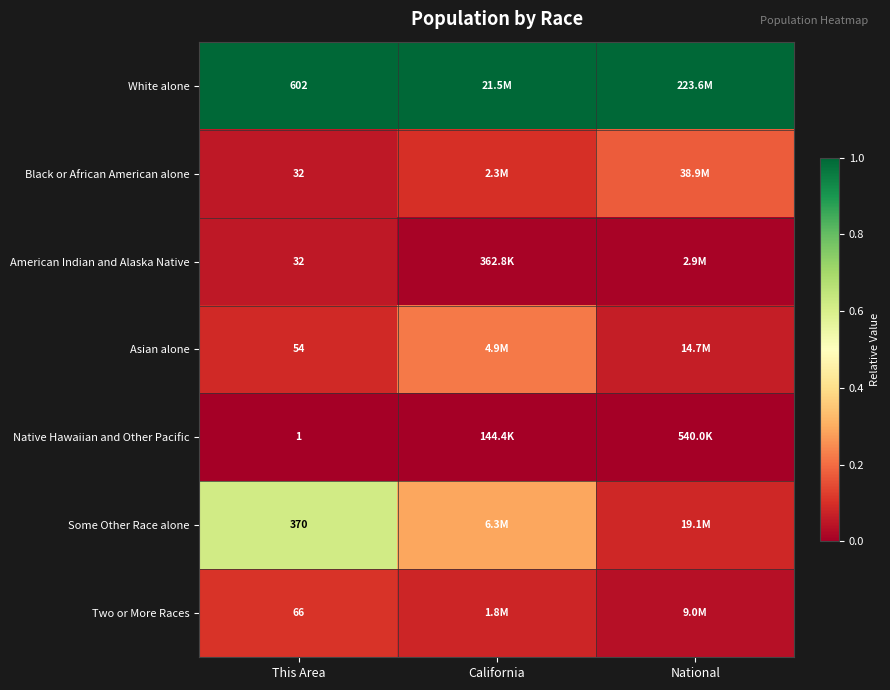

Is the value of Two or More Races at This Area greater than the value of American Indian and Alaska Native at This Area?

Yes